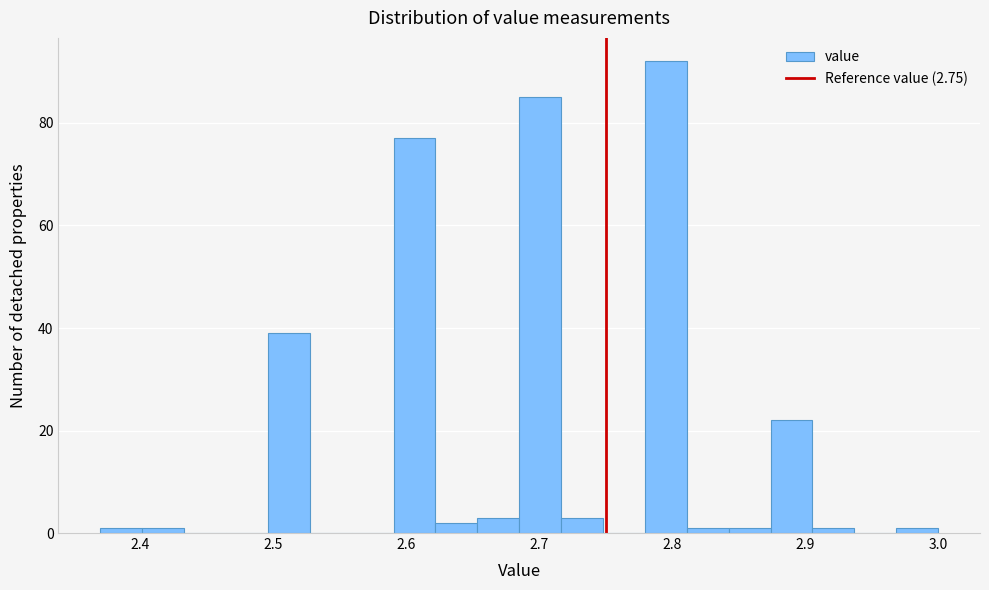

Read against the x-axis, roughly where is the centre of the tallest bar?

2.80